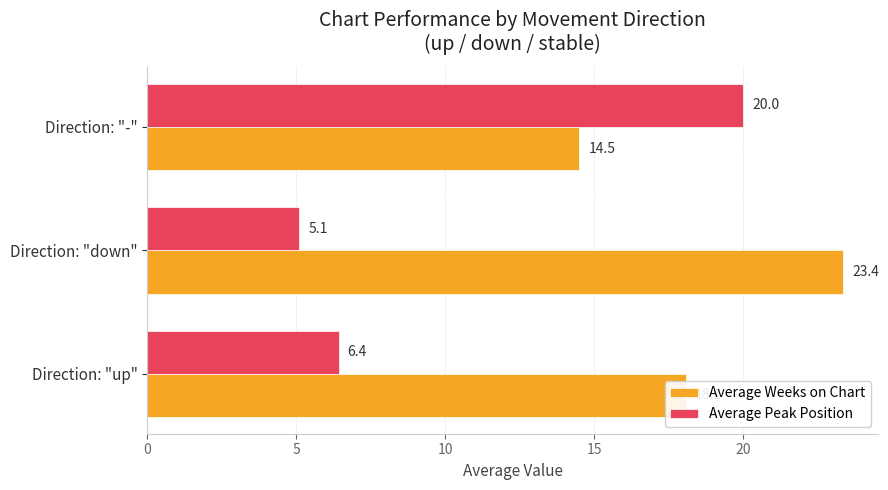

What is the spread (max minus min) of values at Direction: "-"?

5.5